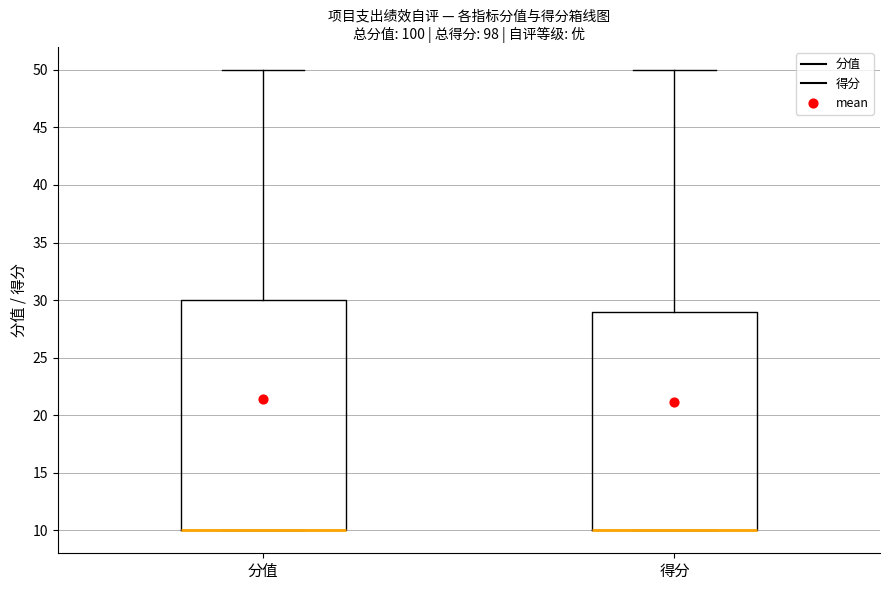

Where is the lower edge of the box for 得分 on the y-axis? The values are not printed on the chart, so give them approximately, as read against the axis.

10